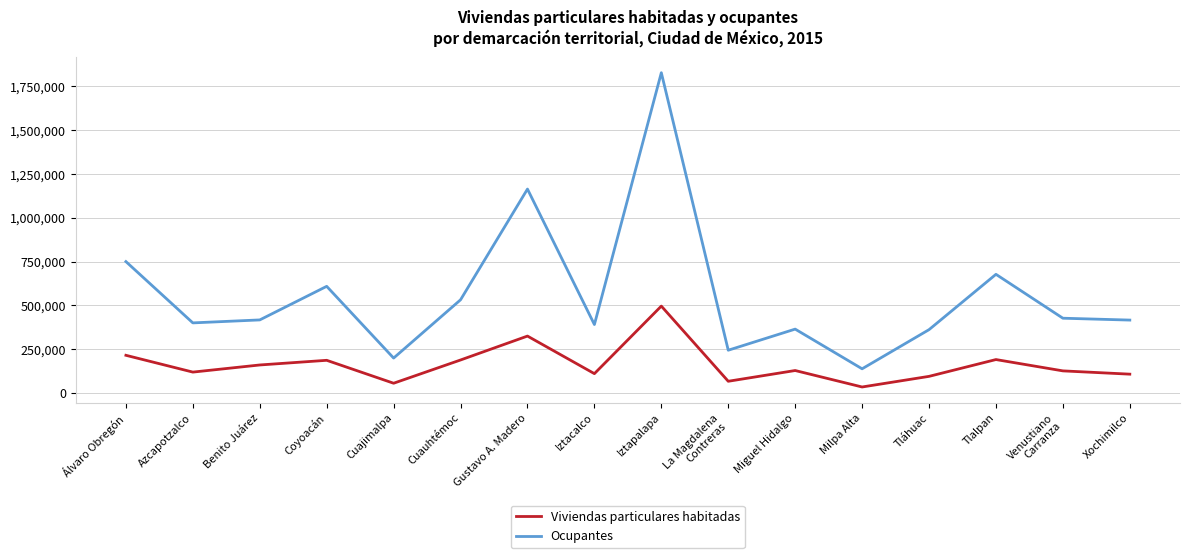

At which category does Ocupantes reach its first local valley?

Azcapotzalco